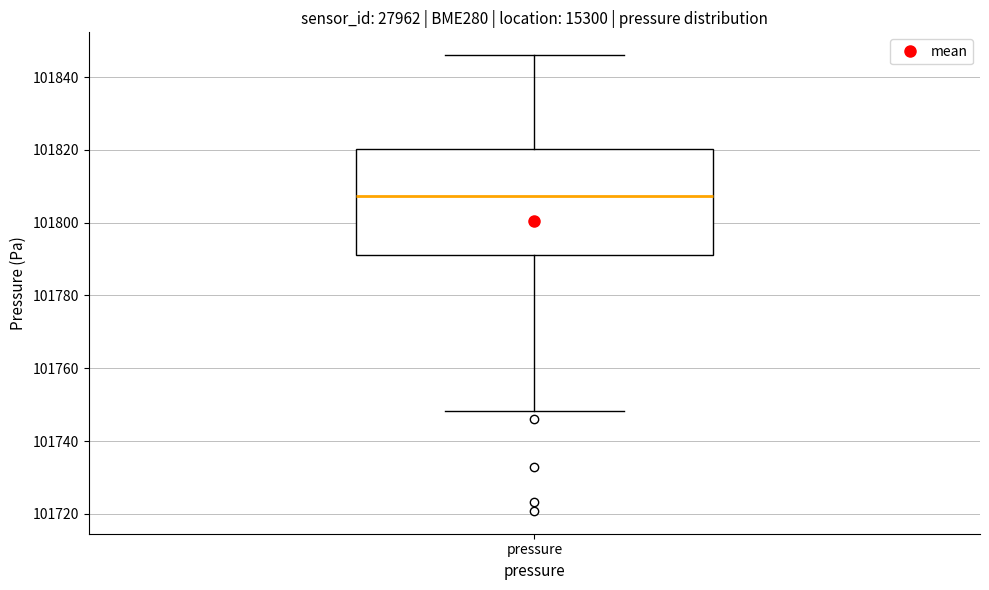

Read this box plot against the y-axis: the position of the median line, the range covered by the box, and the ends of both whiskers. The values are not printed on the chart, so give them approximately, as read against the axis.

median 101808, box 101792 to 101820, whiskers 101748 to 101846